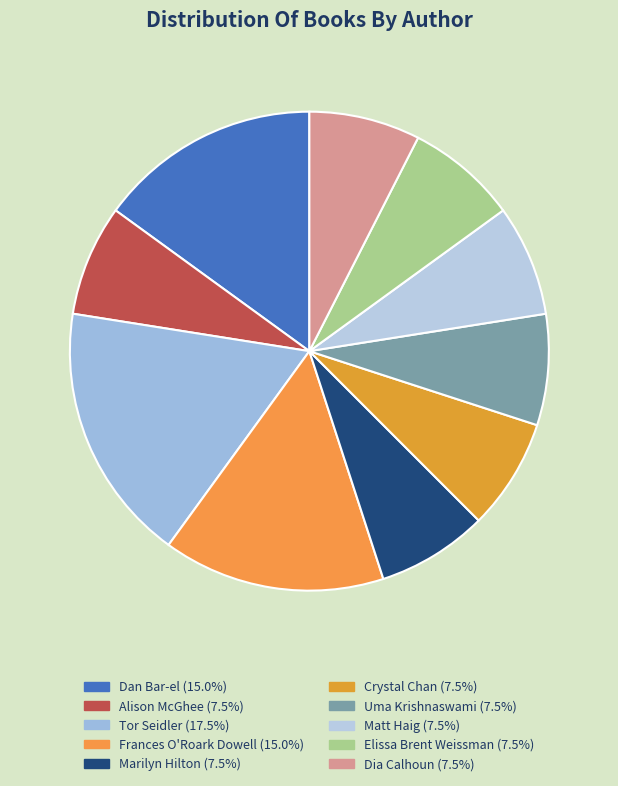

How many slices are in this pie chart?

10